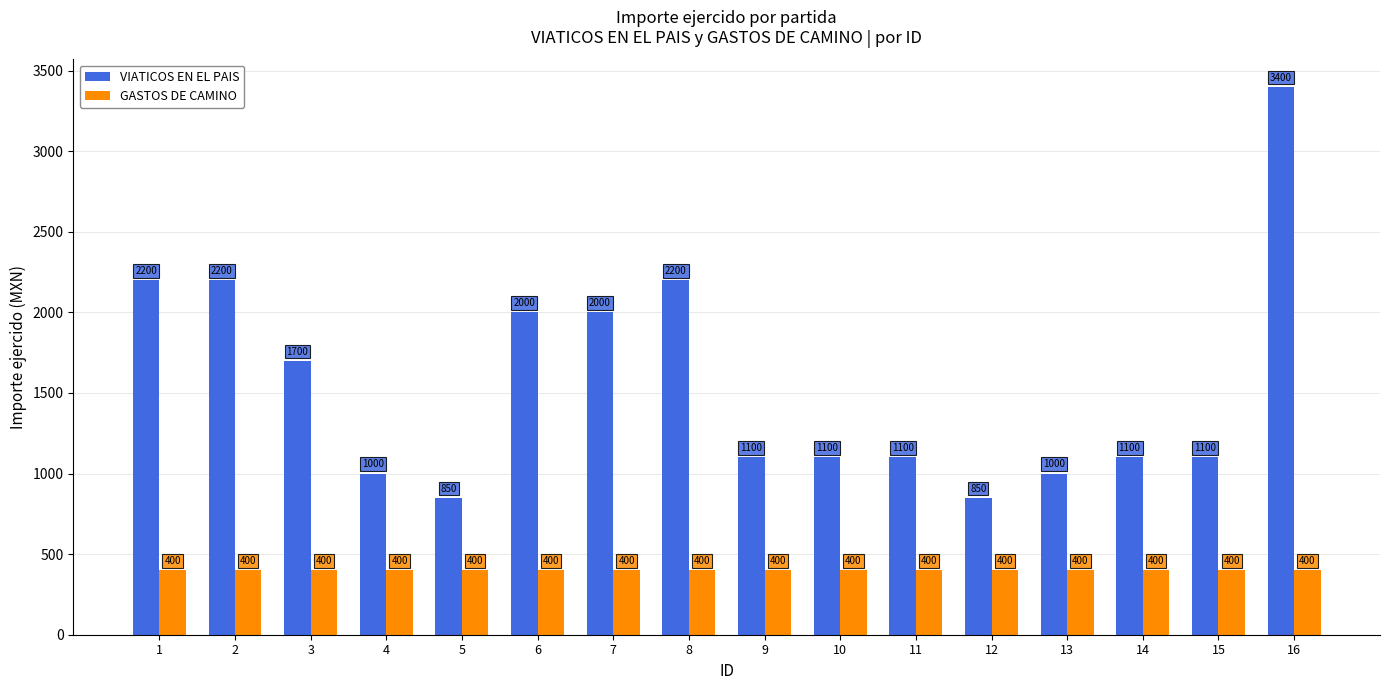

What is the average value of the VIATICOS EN EL PAIS series?

1556